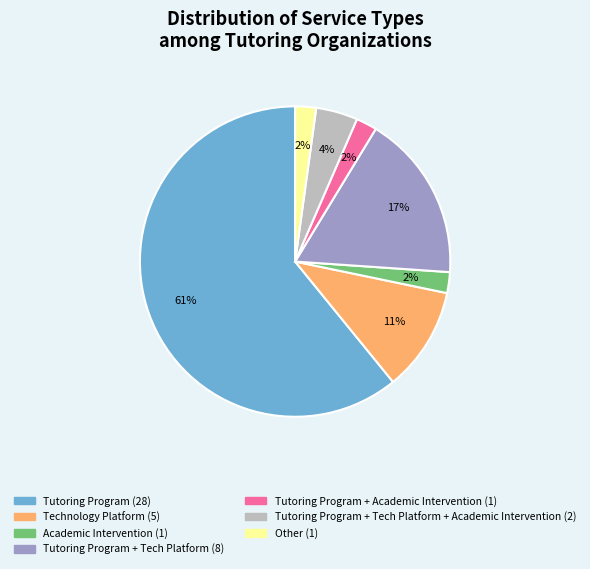

To the nearest percent, what is the average slice percentage?

14%